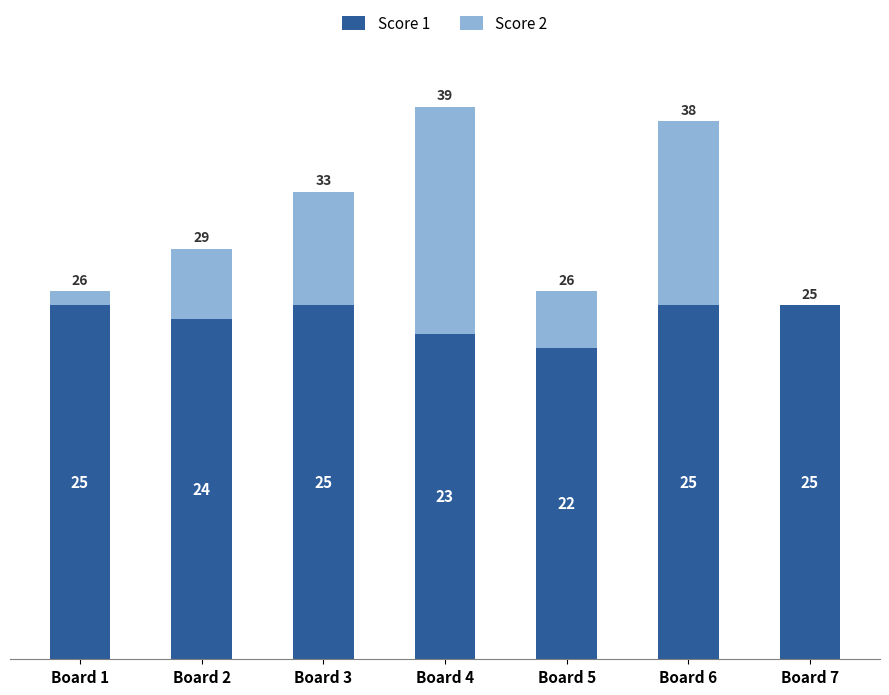

At which category is the sum across all series the highest?

Board 4